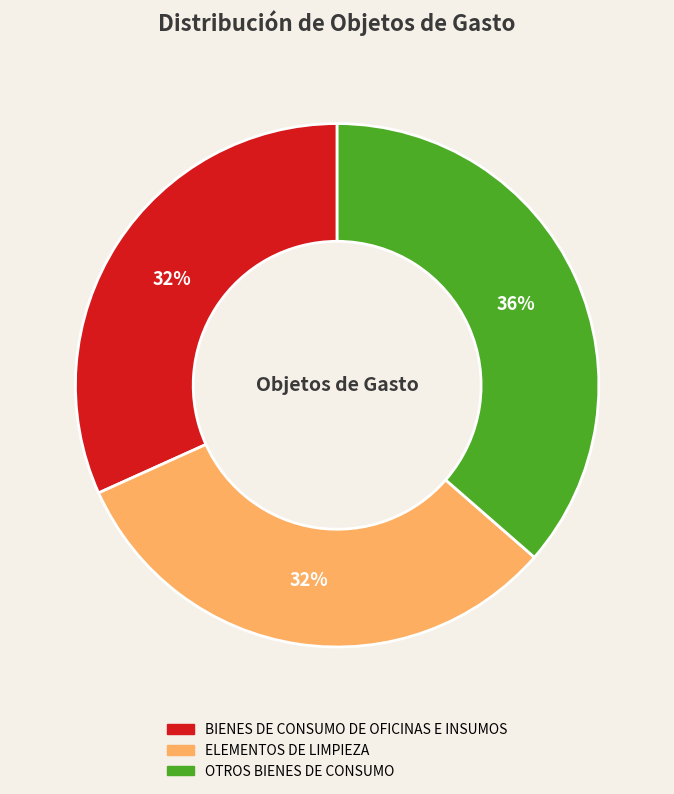

Do ELEMENTOS DE LIMPIEZA and OTROS BIENES DE CONSUMO together represent more than half of the pie?

Yes